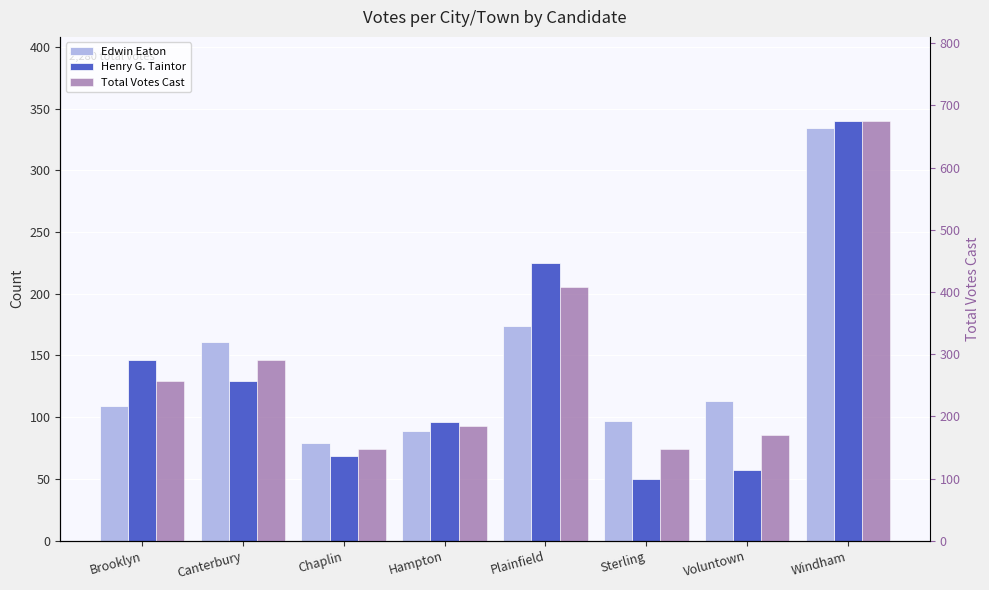

Rank the series by their maximum value, from highest to lowest.

Total Votes Cast, Henry G. Taintor, Edwin Eaton